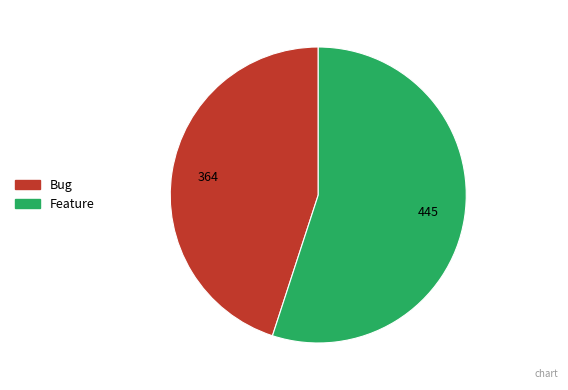

Is there any slice that represents more than half of the pie?

Yes